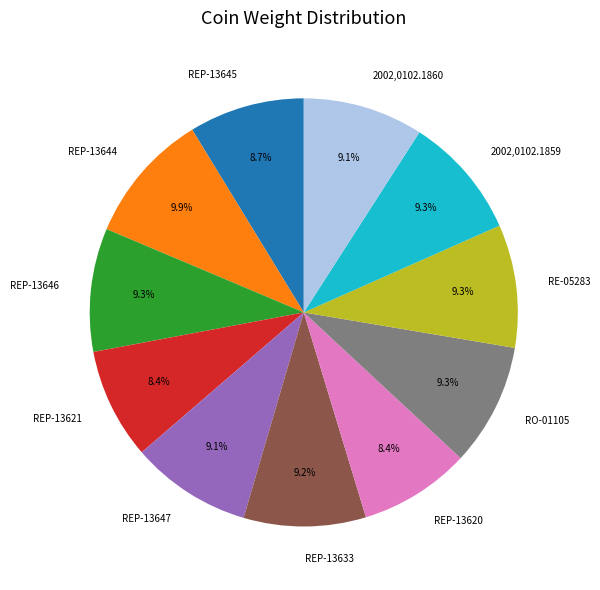

Do REP-13620 and 2002,0102.1860 together represent more than half of the pie?

No